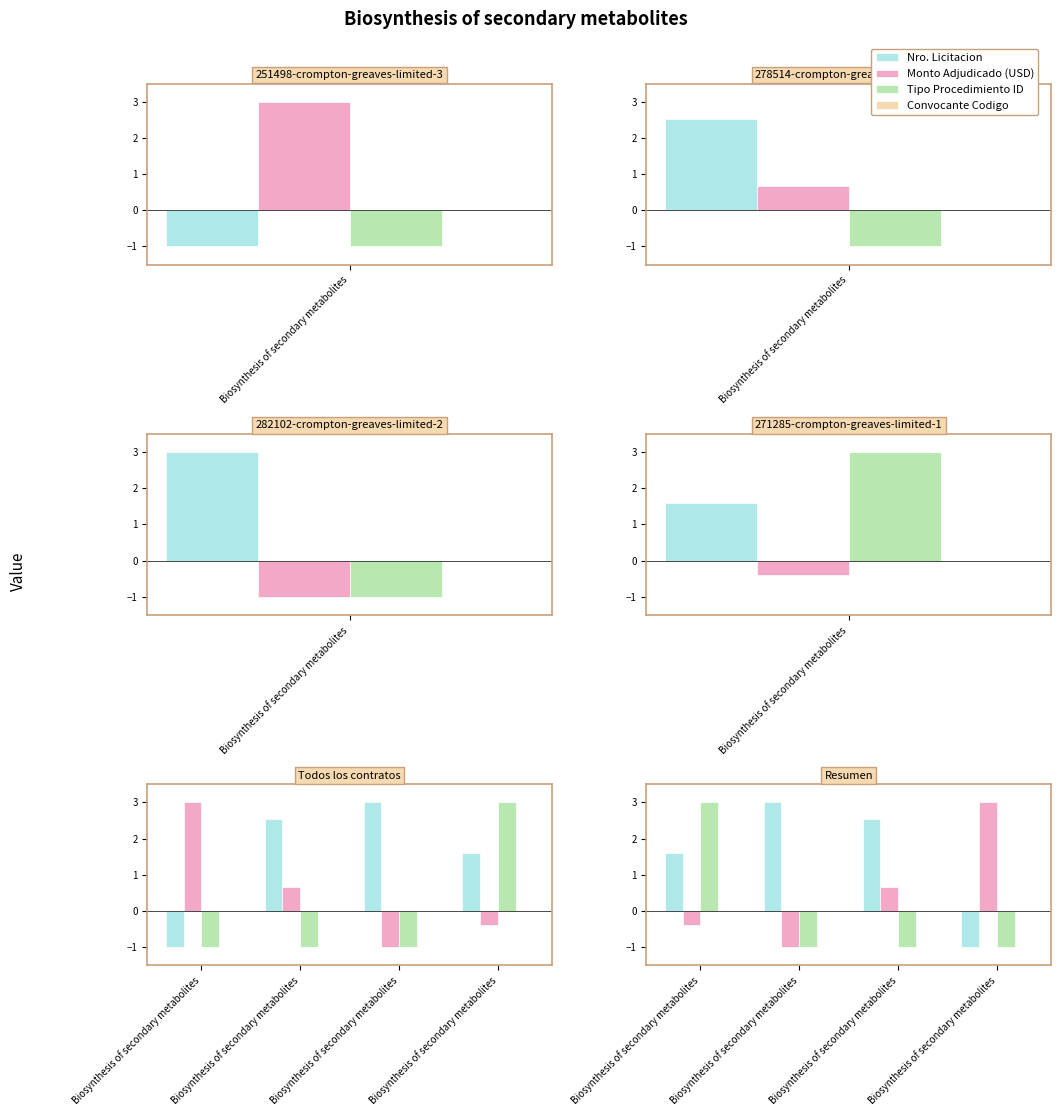

Which series has the largest total across all categories?

Nro. Licitacion